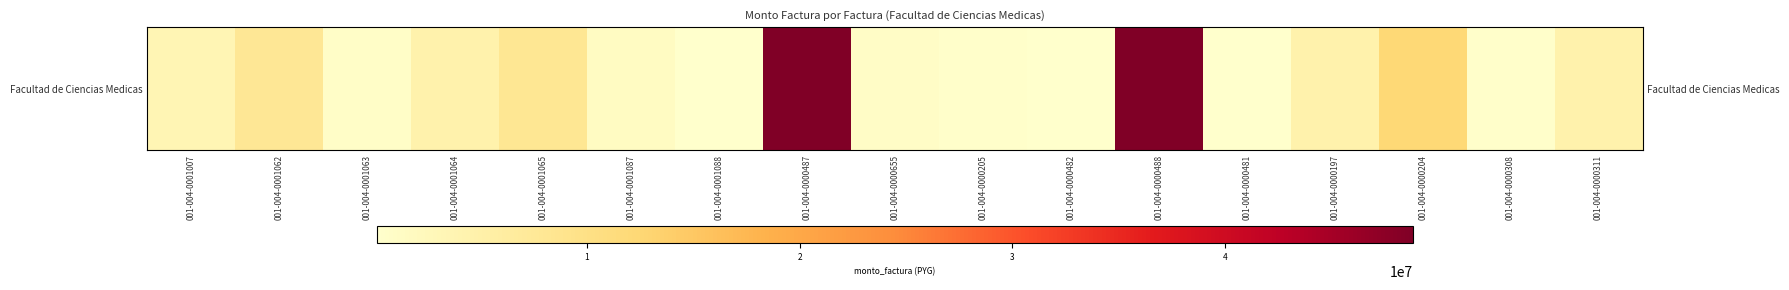

What is the difference between the values at 001-004-0001087 and 001-004-0001065?

6630500